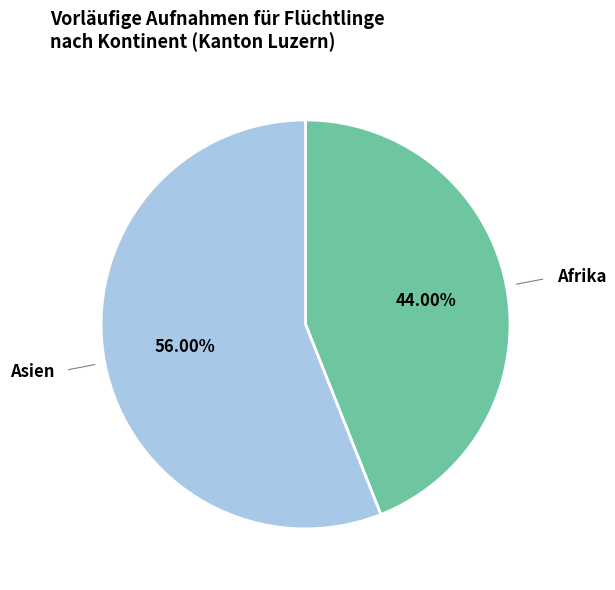

To the nearest percent, what is the difference between the largest and smallest slice percentages?

12%